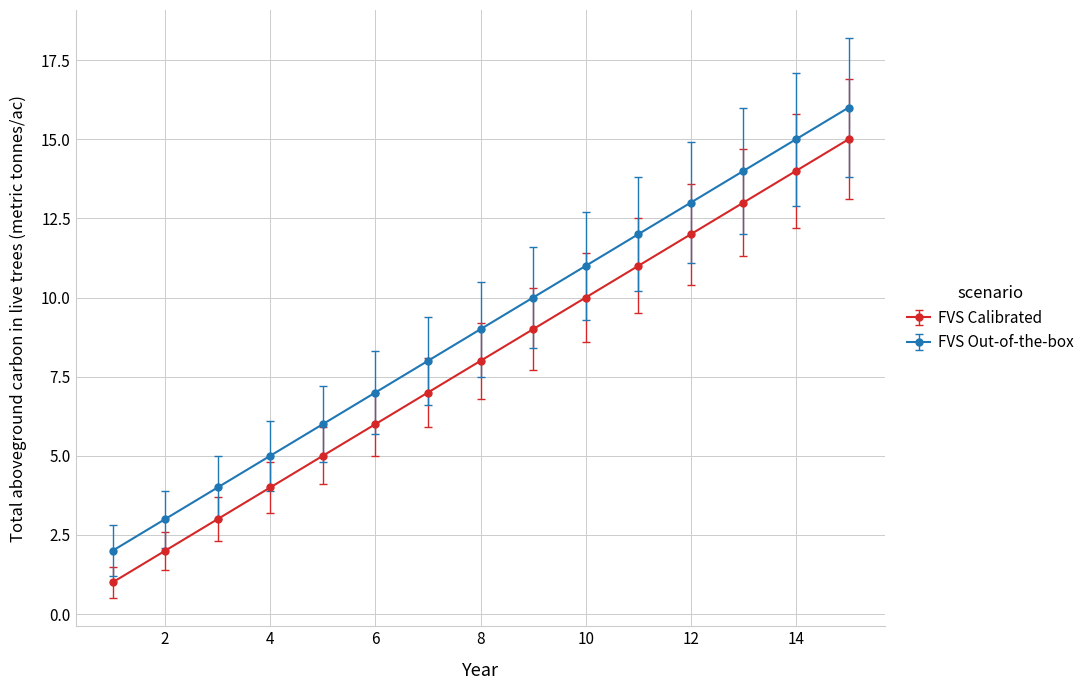

Which series has the largest total across all categories?

FVS Out-of-the-box